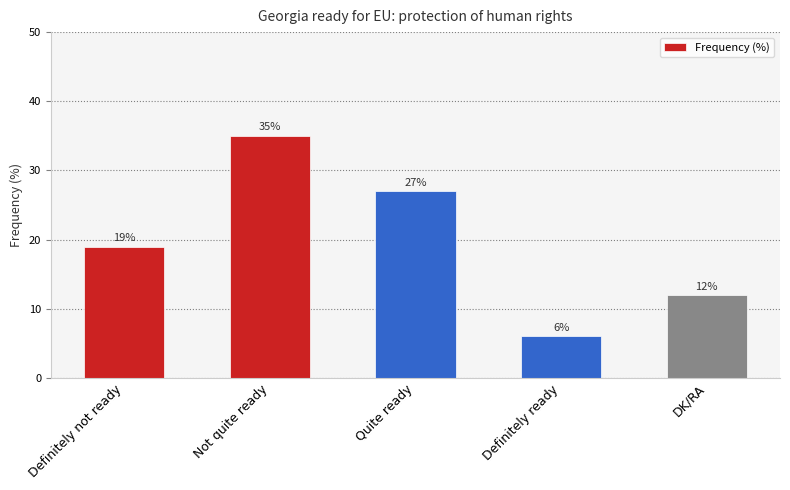

Rank the categories by value from lowest to highest.

Definitely ready, DK/RA, Definitely not ready, Quite ready, Not quite ready